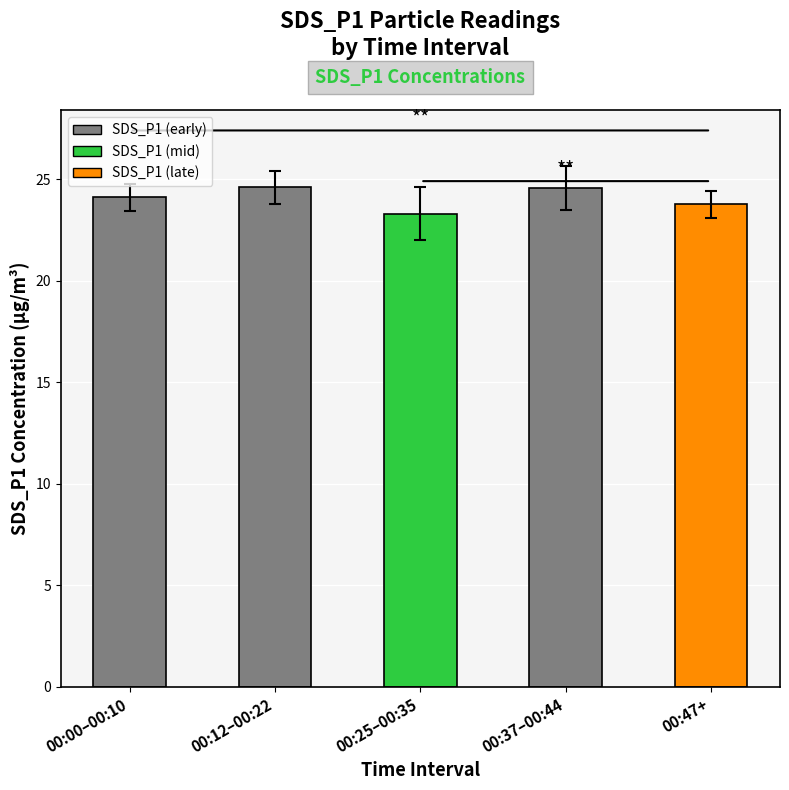

Reading left to right, extract all data points from this chart.

24.1	24.6	23.3	24.6	23.8